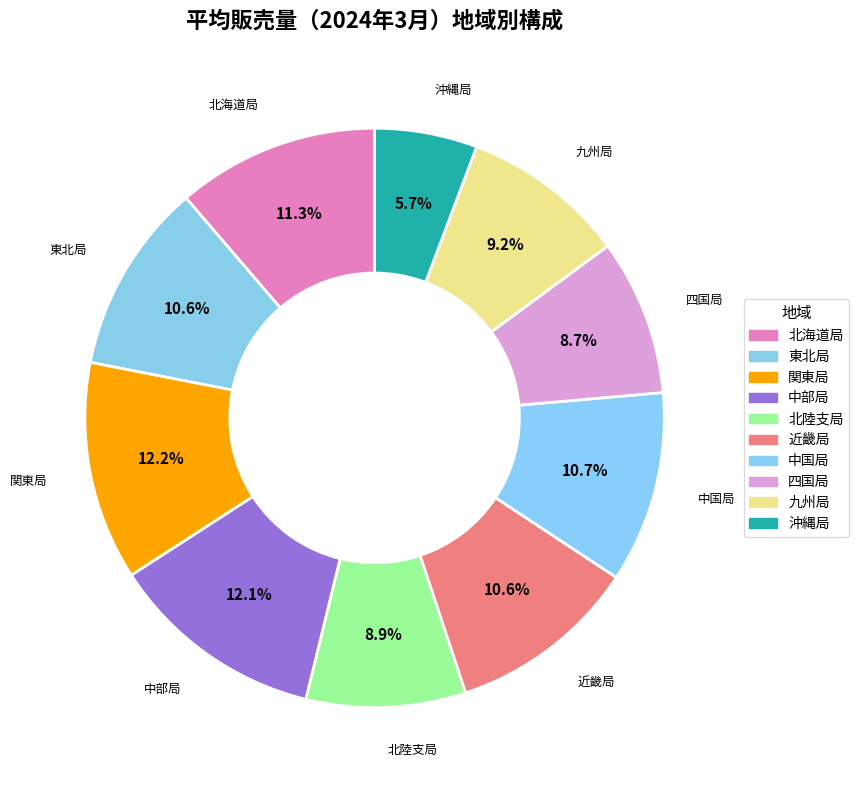

Combined, what portion of the pie is 北海道局 and 東北局?

21.9%